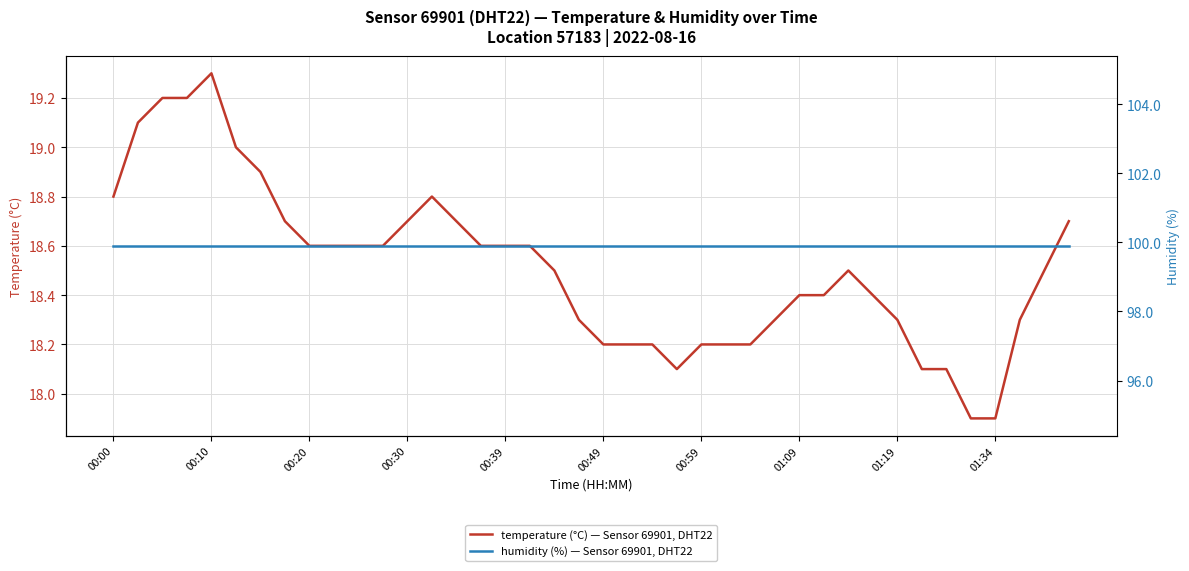

What is the value of the temperature (°C) — Sensor 69901, DHT22 point at the 1st from the left?

18.8